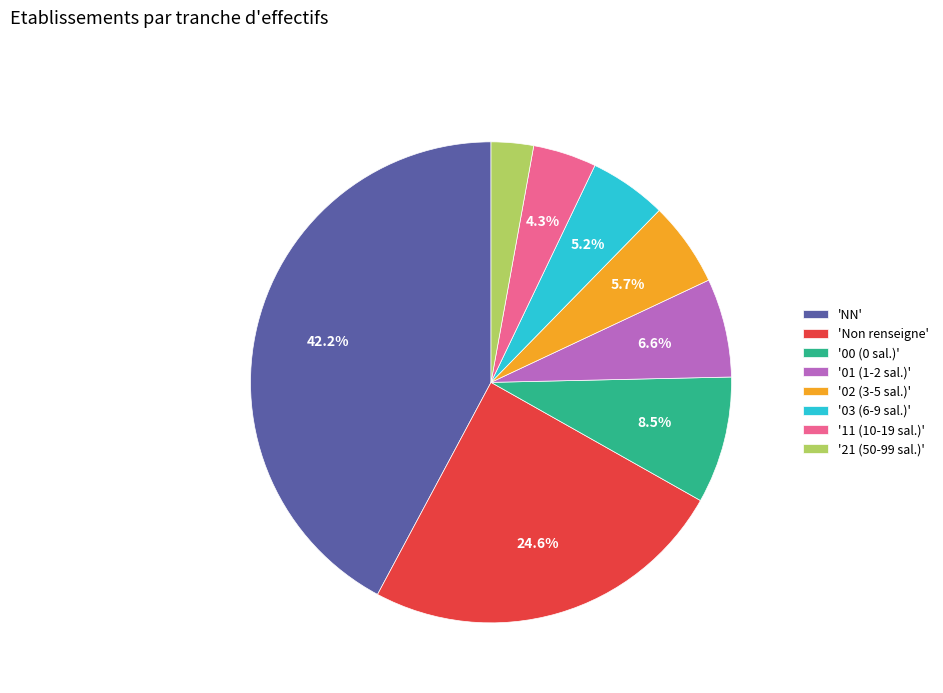

Which category has the smallest portion of the pie?

'21 (50-99 sal.)'